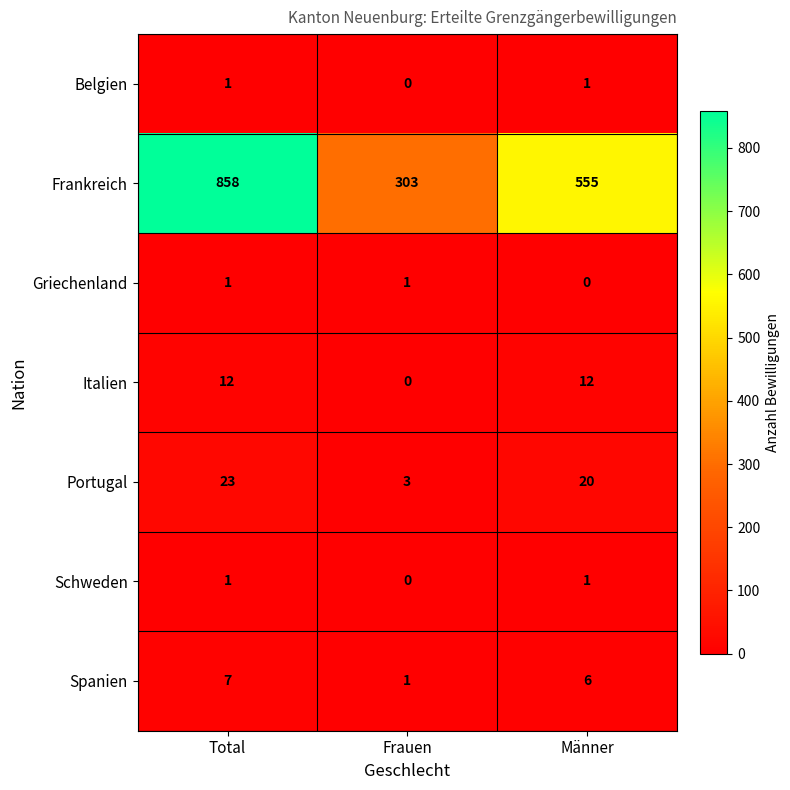

List the labels in order of Frankreich value, smallest first.

Frauen, Männer, Total